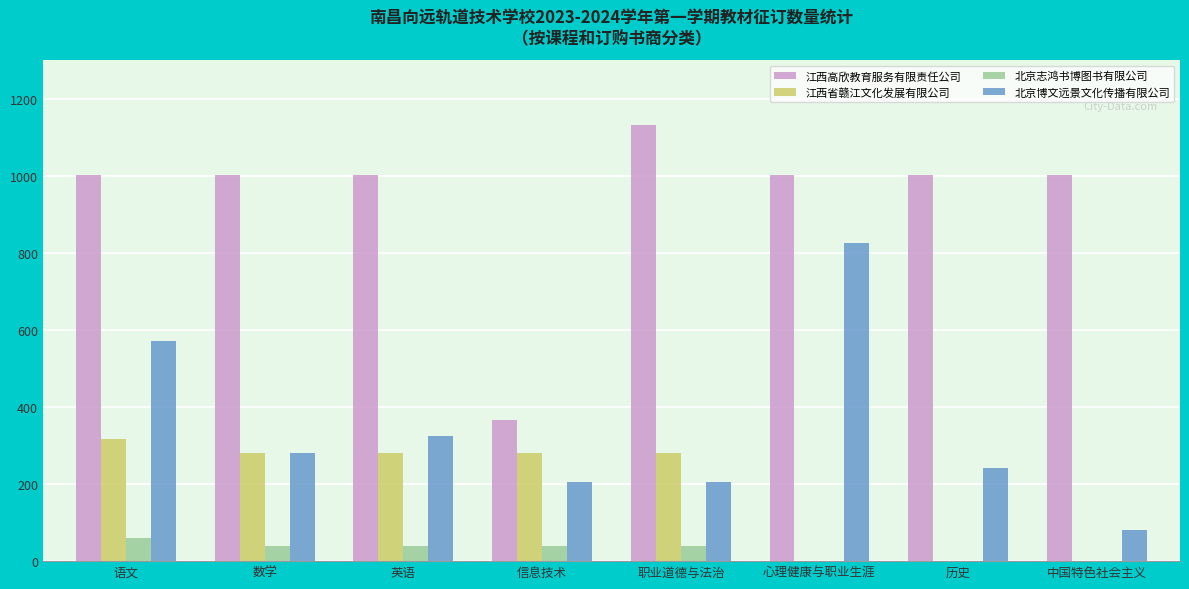

What value does the 江西高欣教育服务有限责任公司 series have at 信息技术?

367